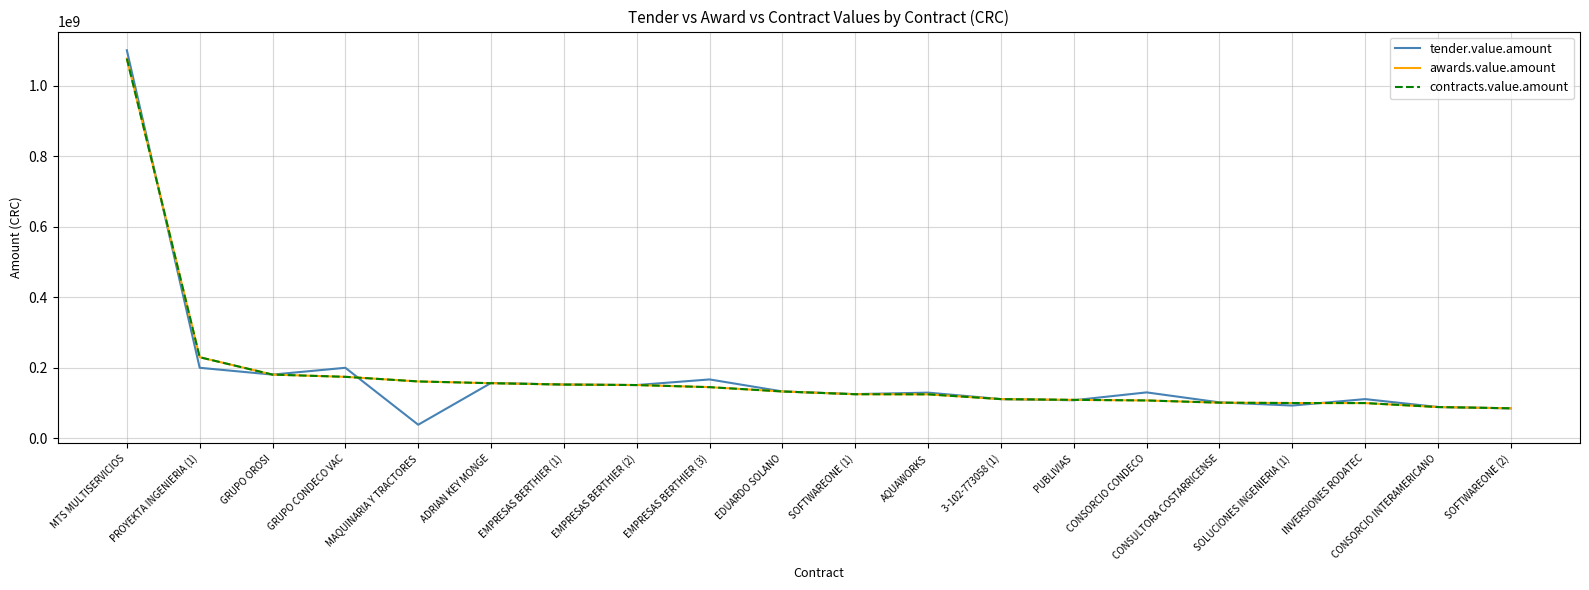

What position from the right is 3-102-773058 (1)?

8